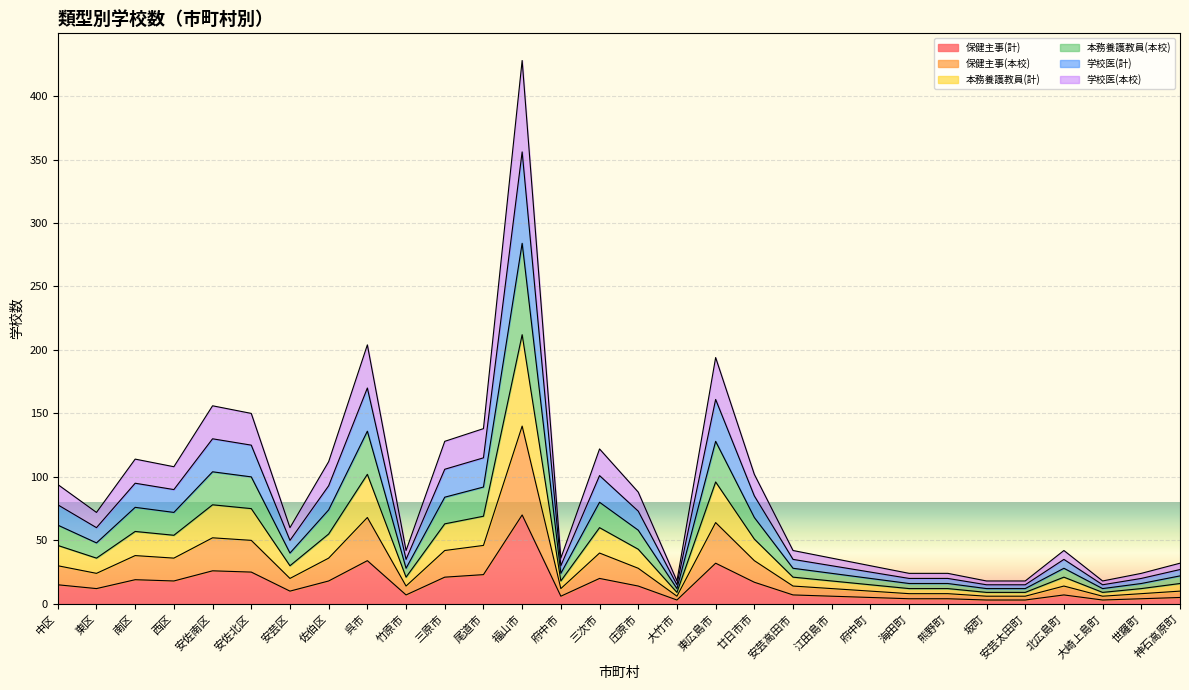

The value of 保健主事(計) at 北広島町 is 10. True or false?

False